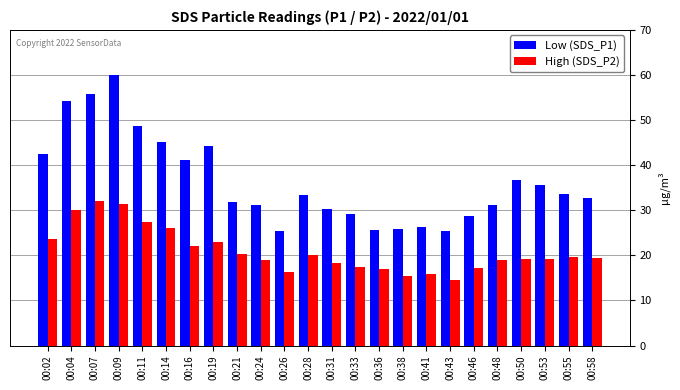

Is it true that High (SDS_P2) equals 32.0 at 00:07?

True